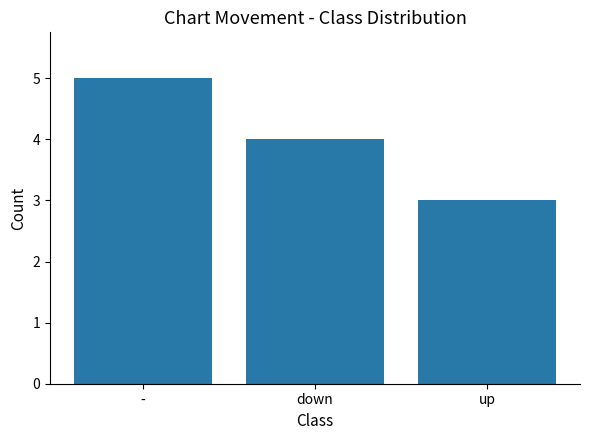

Reading left to right, what are all the values shown in this chart?

-=5	down=4	up=3